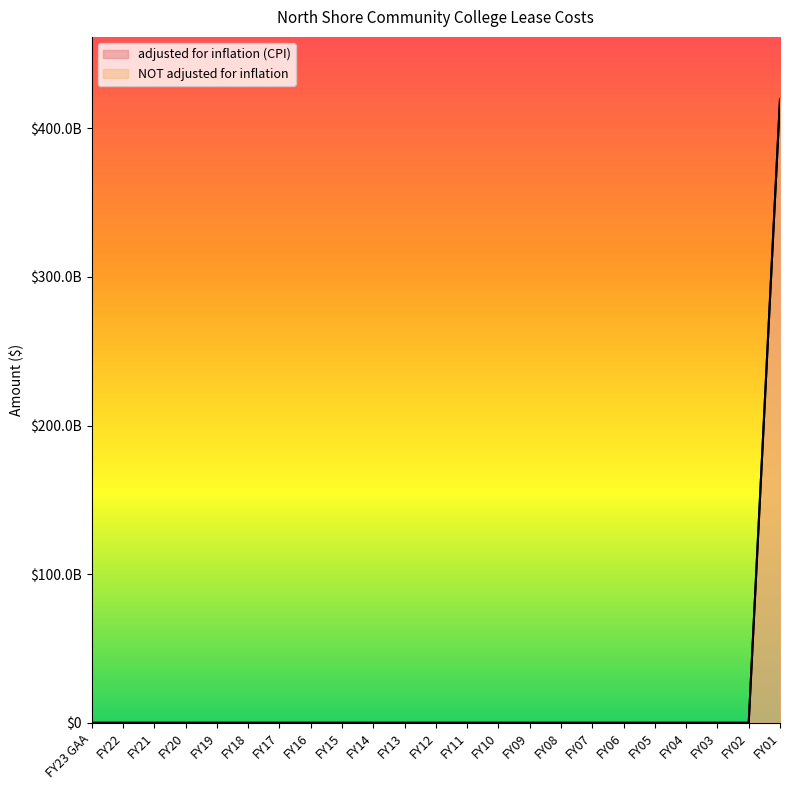

True or false: adjusted for inflation (CPI) has a value of -235924726036 at FY18.

False